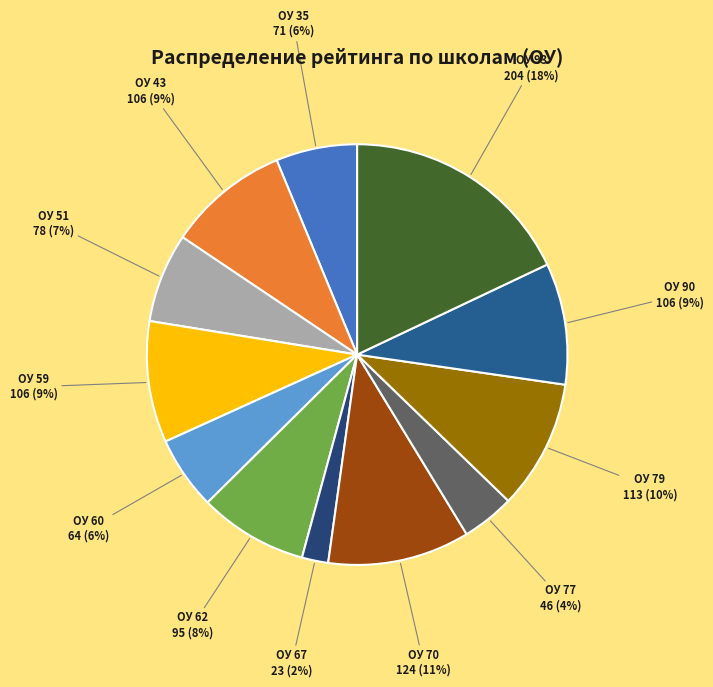

Which has a higher value, ОУ 70 or ОУ 90?

ОУ 70